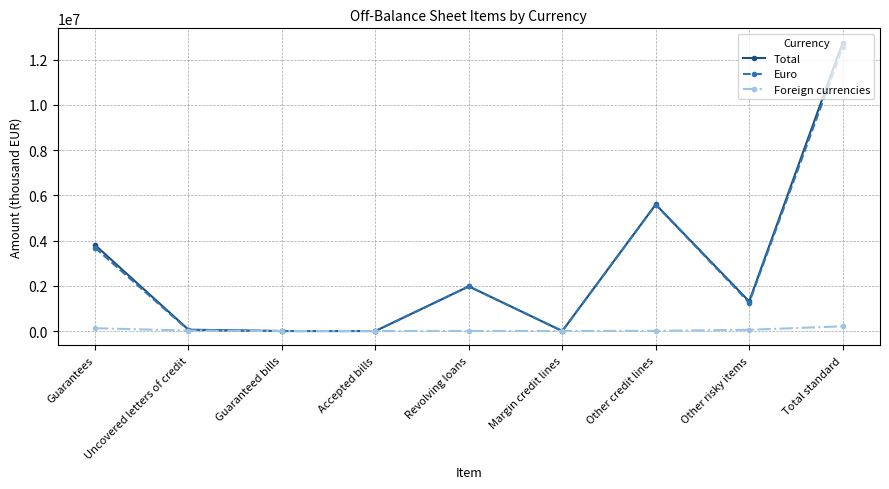

At which category does the chart reach its peak across all series?

Total standard